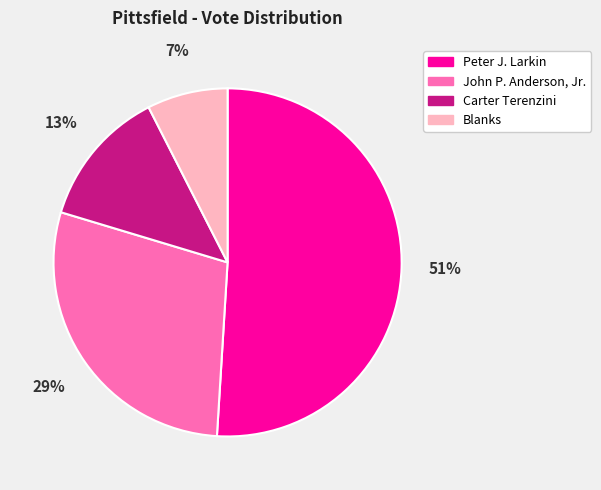

What percentage is the Blanks slice, to the nearest percent?

7%